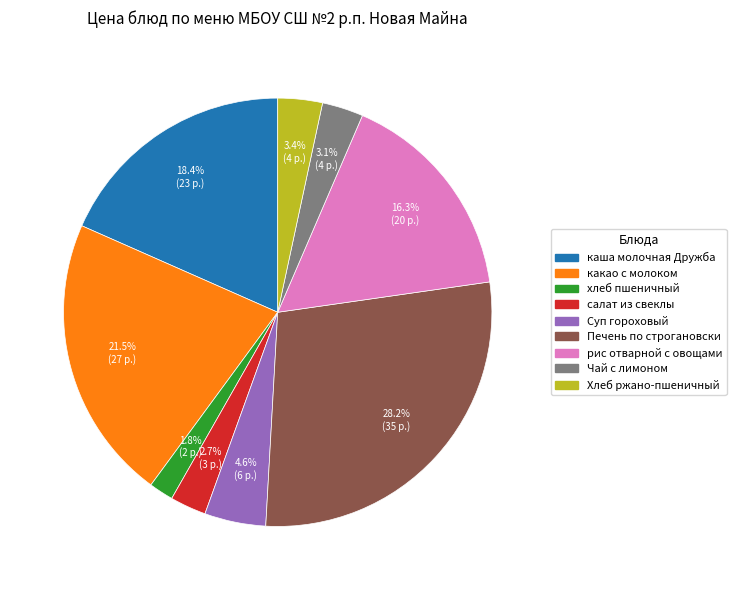

To the nearest percent, what is the difference between the Печень по строгановски and хлеб пшеничный slice percentages?

26%